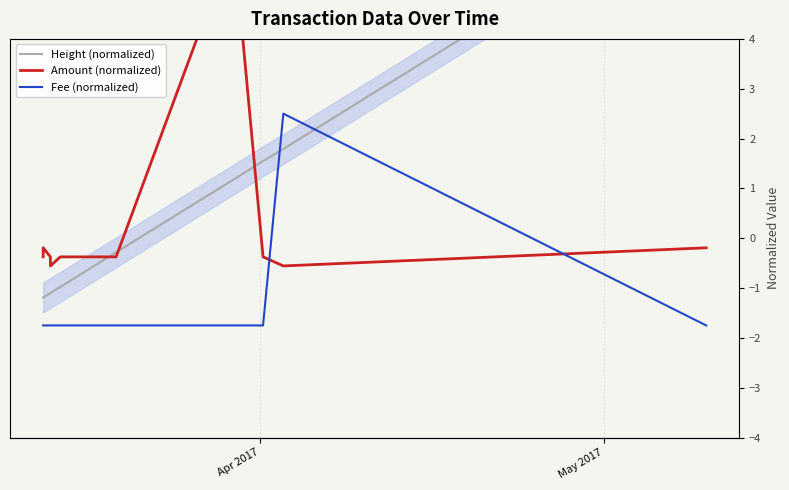

What are all the series names shown in the legend?

Height (normalized), Amount (normalized), Fee (normalized)